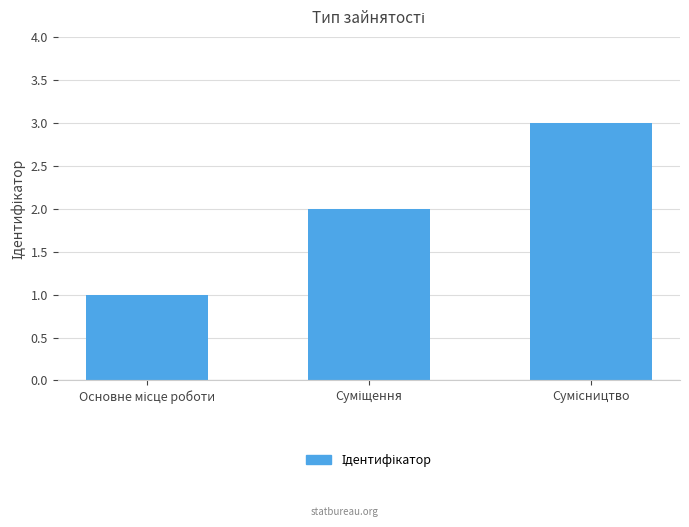

How many distinct data groups are displayed?

1